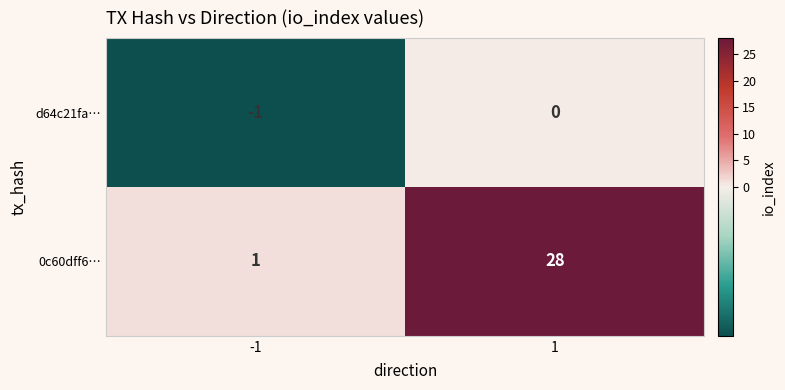

What is the difference between the 0c60dff6… values at 1 and -1?

27